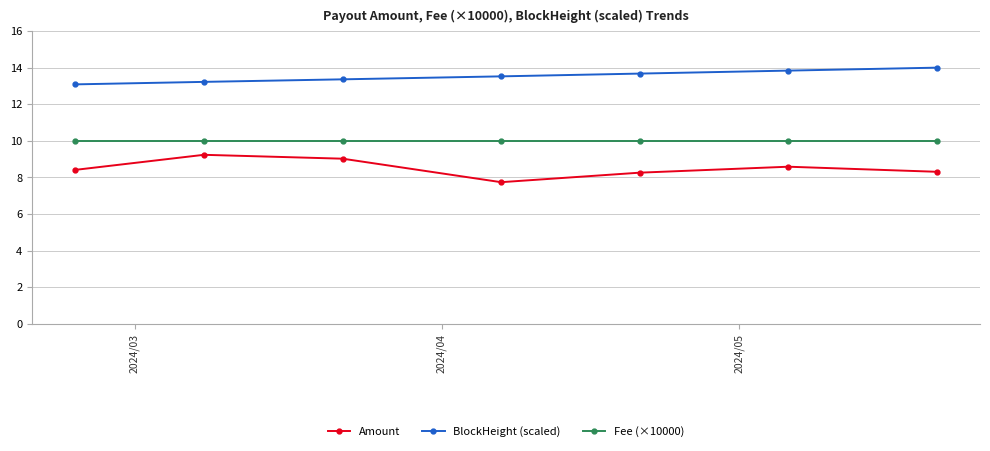

Which series has the largest total across all categories?

BlockHeight (scaled)